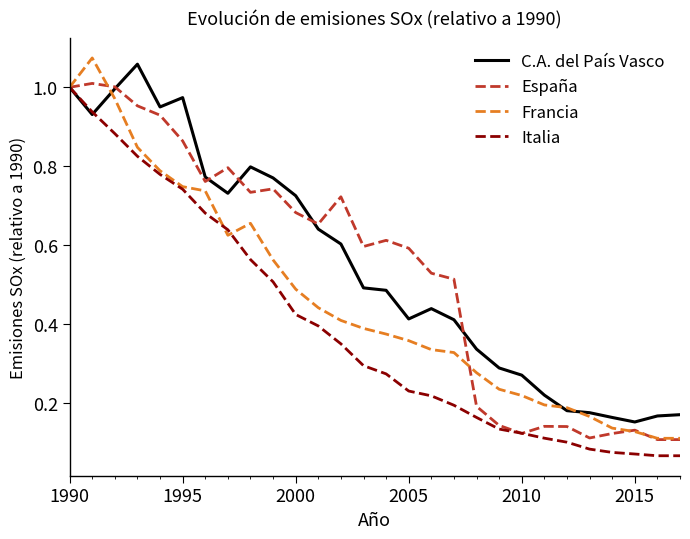

Is it true that España equals 0.5 at 1995?

False